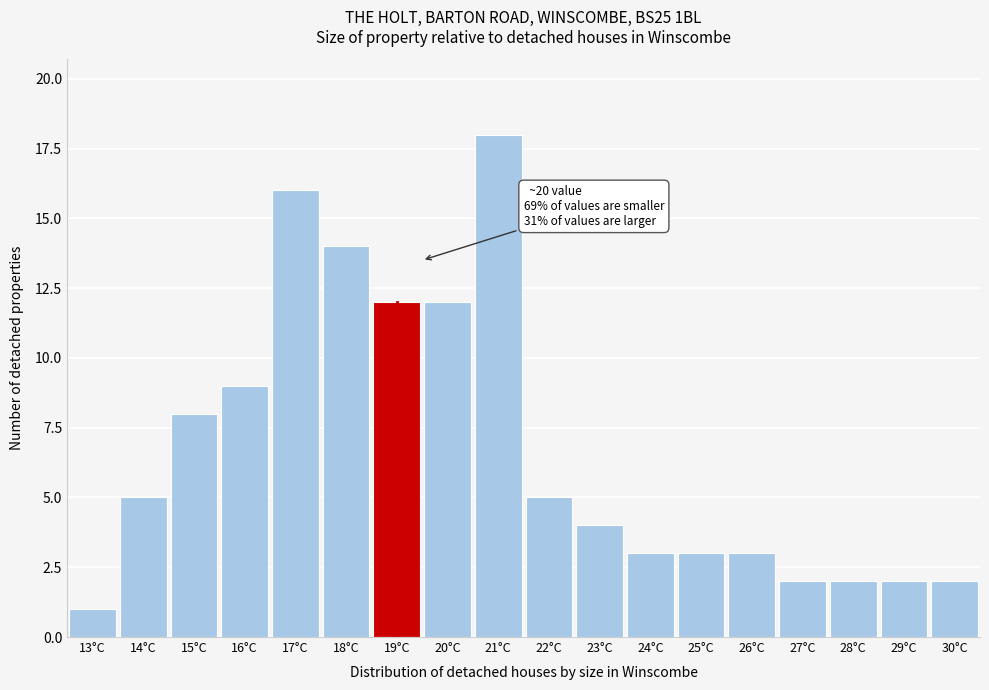

Reading right to left, extract all data points from this chart.

30°C=2	29°C=2	28°C=2	27°C=2	26°C=3	25°C=3	24°C=3	23°C=4	22°C=5	21°C=18	20°C=12	19°C=12	18°C=14	17°C=16	16°C=9	15°C=8	14°C=5	13°C=1